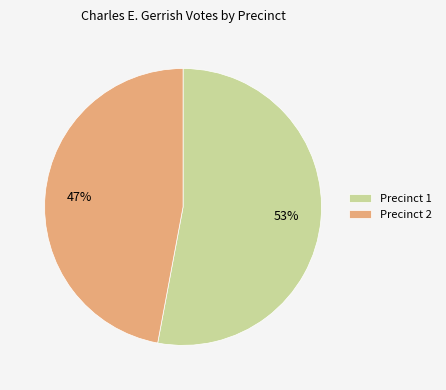

Rank the categories by value from lowest to highest.

Precinct 2, Precinct 1